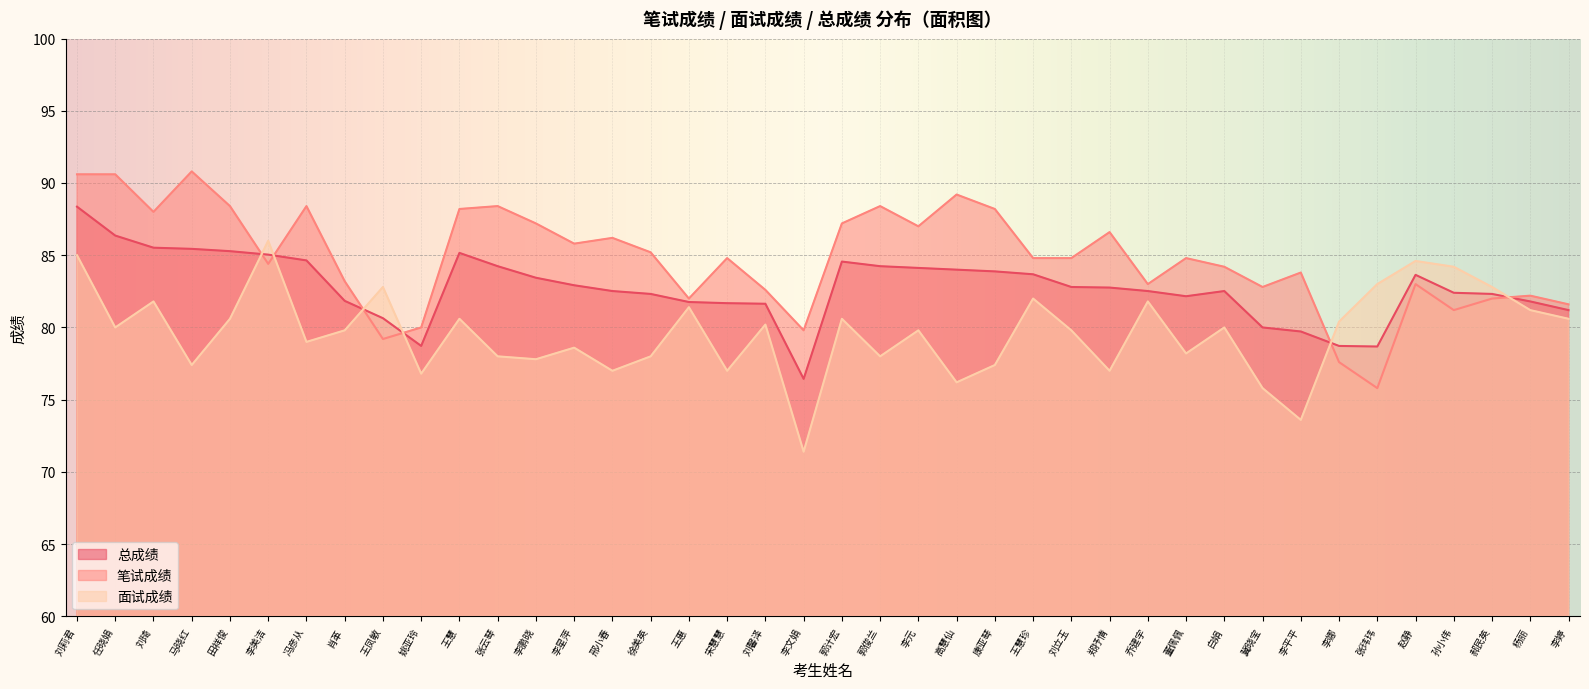

True or false: 笔试成绩 and 总成绩 cross at least once.

True